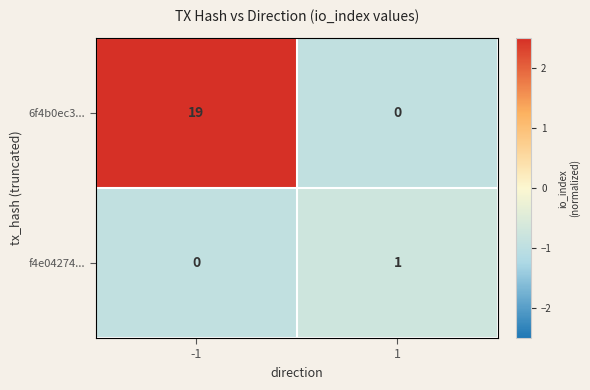

List the series in order of their peak value, lowest first.

f4e04274..., 6f4b0ec3...